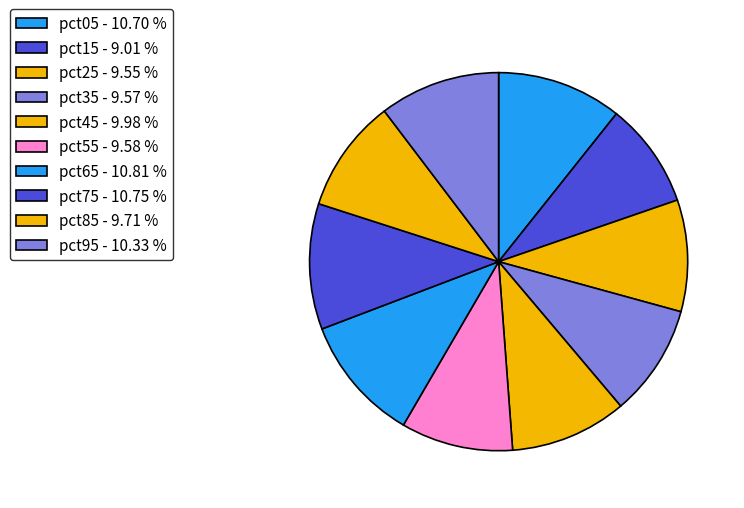

Combined, what portion of the pie is pct85 and pct45?

19.7%